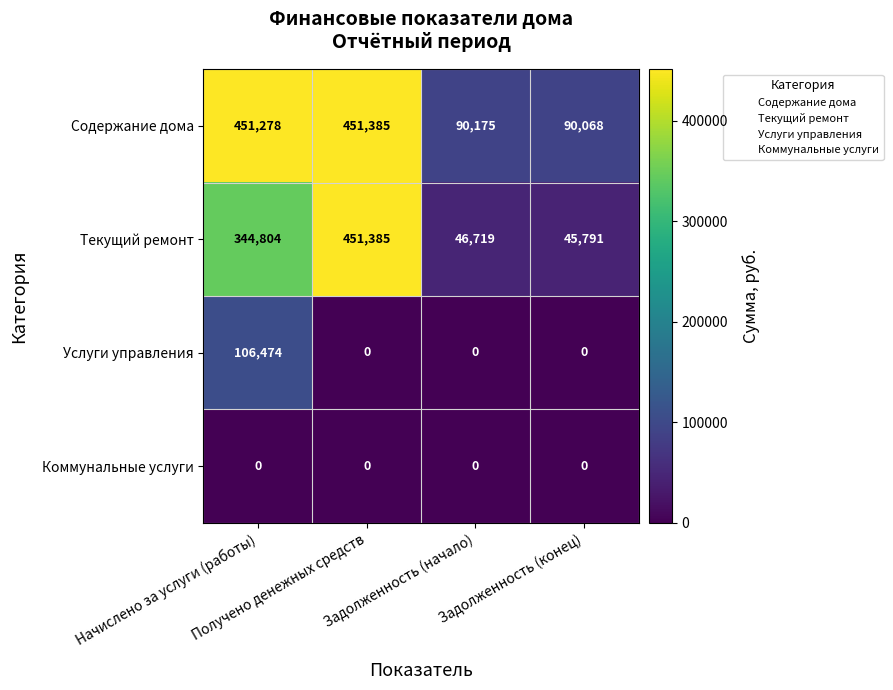

Count the number of categories in the chart.

4